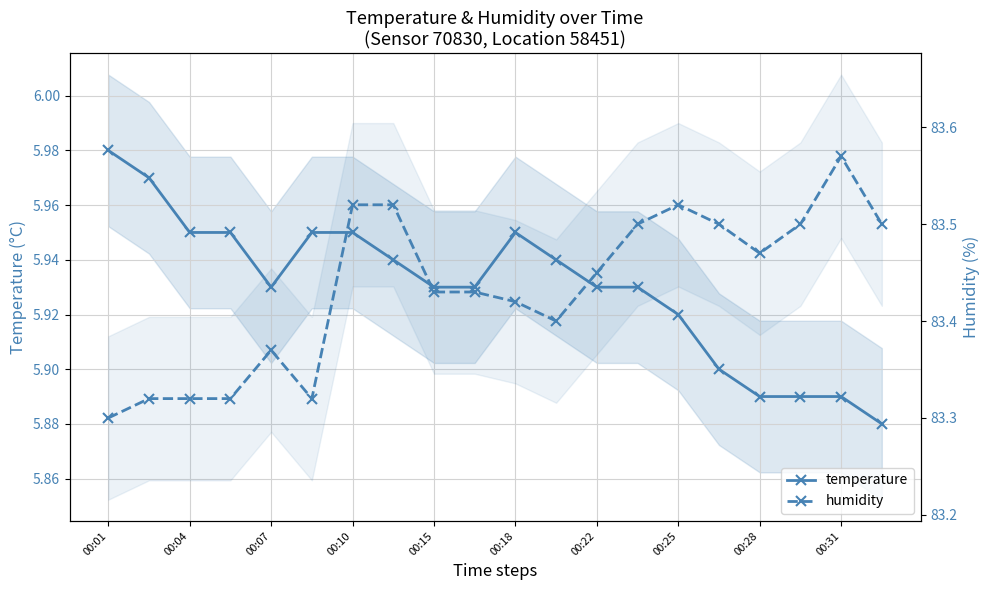

Reading right to left, what are all the values shown in this chart?

temperature: 5.9	5.9	5.9	5.9	5.9	5.9	5.9	5.9	5.9	6.0	5.9	5.9	5.9	6.0	6.0	5.9	6.0	6.0	6.0	6.0
humidity: 83.5	83.6	83.5	83.5	83.5	83.5	83.5	83.5	83.4	83.4	83.4	83.4	83.5	83.5	83.3	83.4	83.3	83.3	83.3	83.3